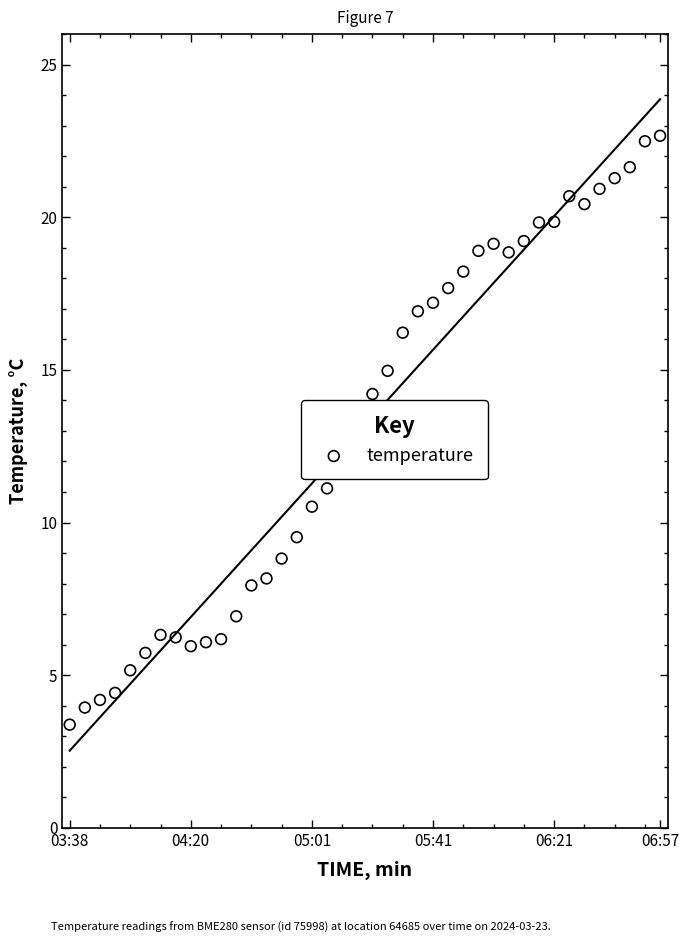

What is the change in value from 05:41 to 15?

+5.1